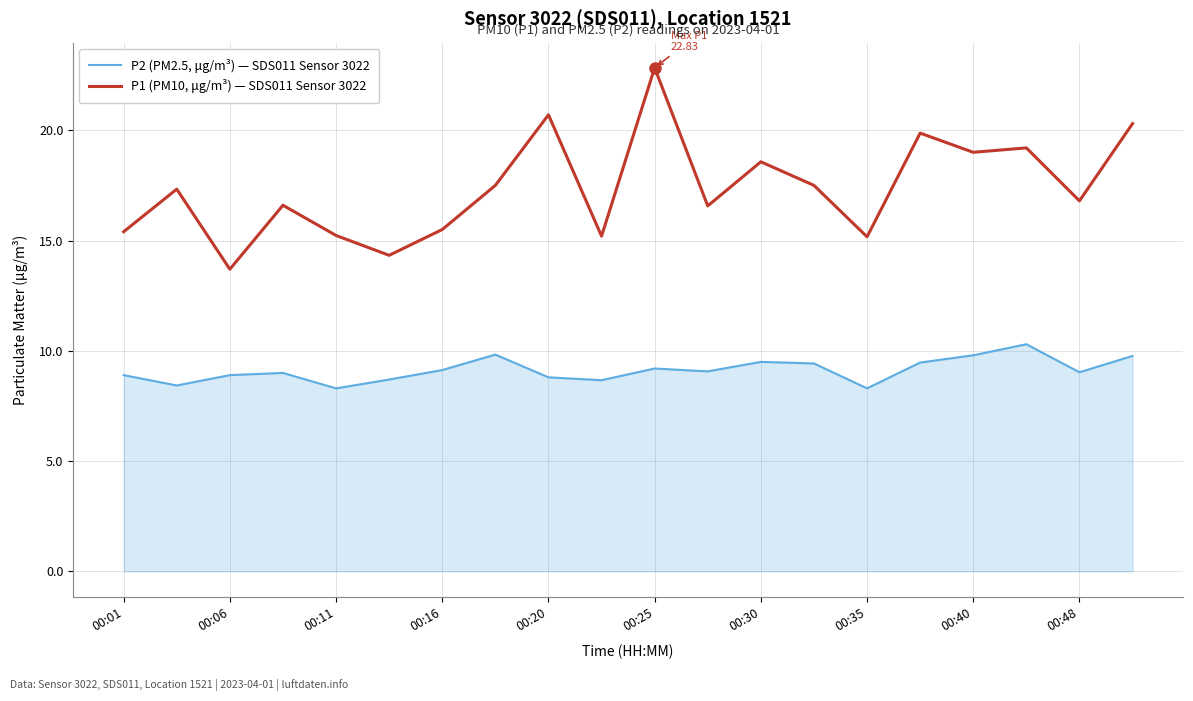

Which series has the widest spread of values?

P1 (PM10, μg/m³) — SDS011 Sensor 3022